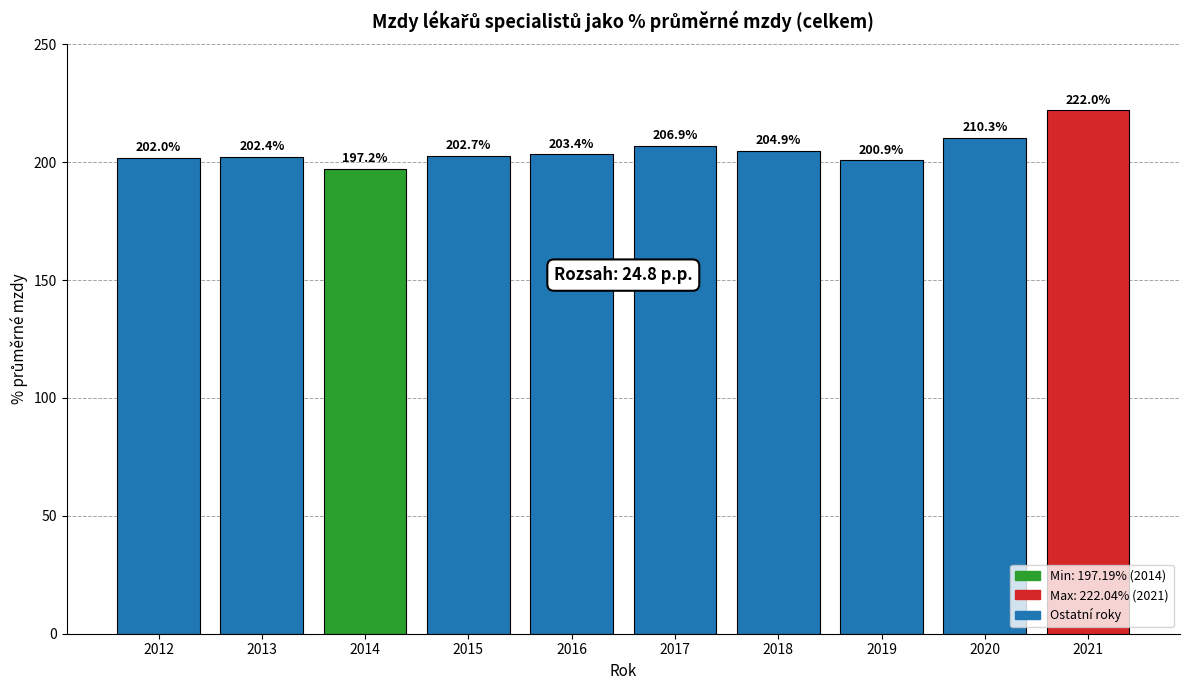

What is the difference between the maximum and second lowest values?

21.1